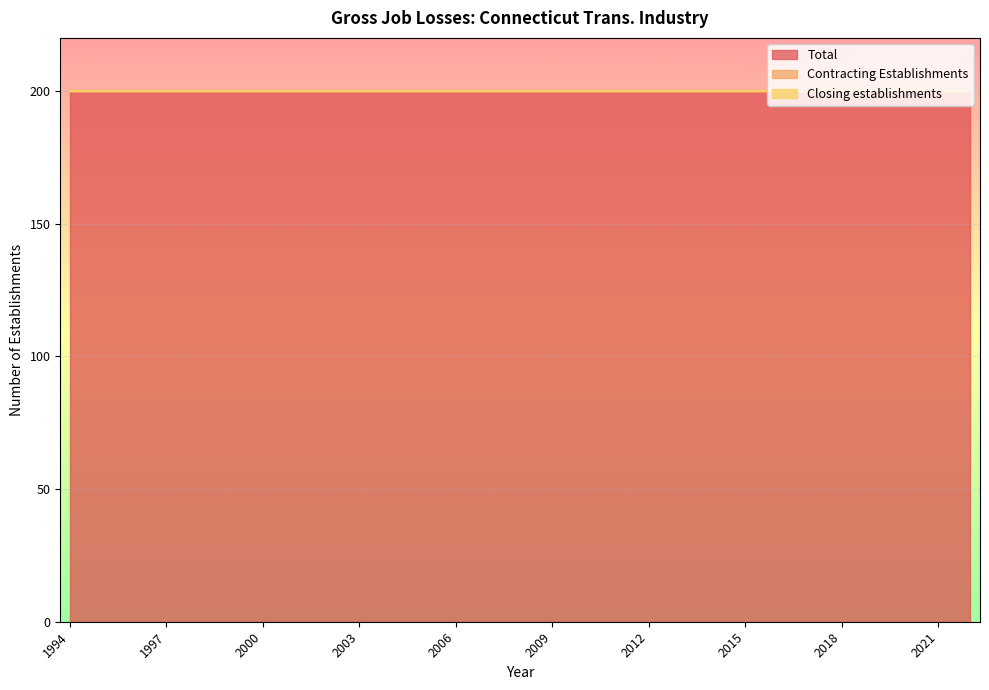

Is the value of Total at 2019 greater than the value of Contracting Establishments at 2000?

Yes